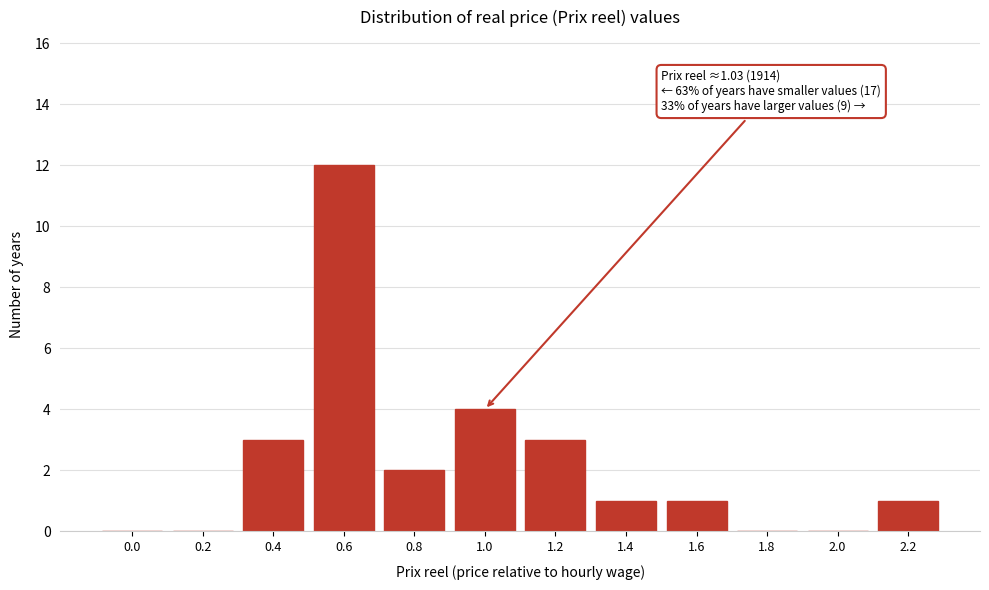

Reading left to right, extract all data points from this chart.

0.0=0	0.2=0	0.4=3	0.6=12	0.8=2	1.0=4	1.2=3	1.4=1	1.6=1	1.8=0	2.0=0	2.2=1